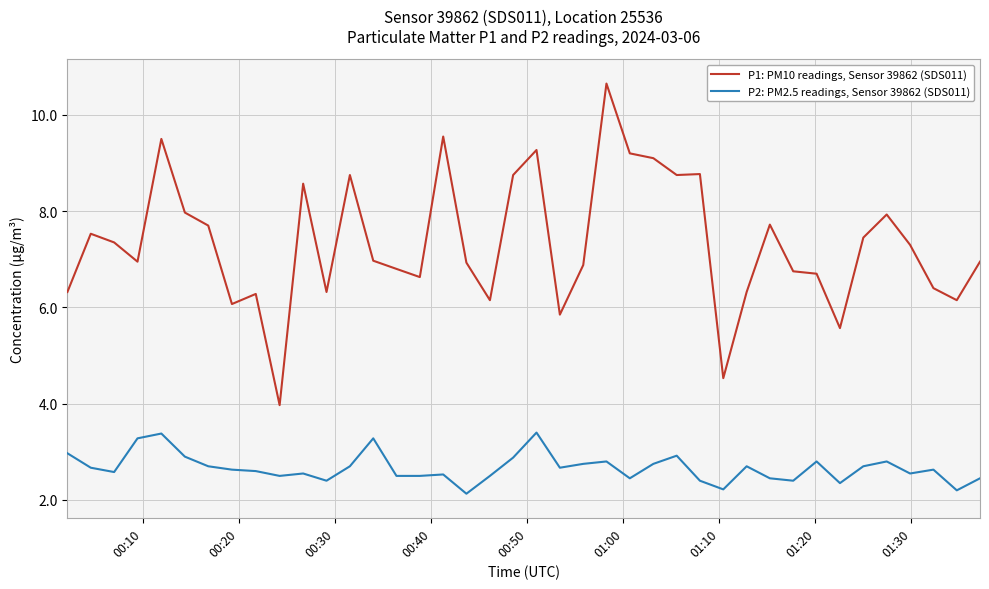

Is this an area chart (filled region under the line)?

No